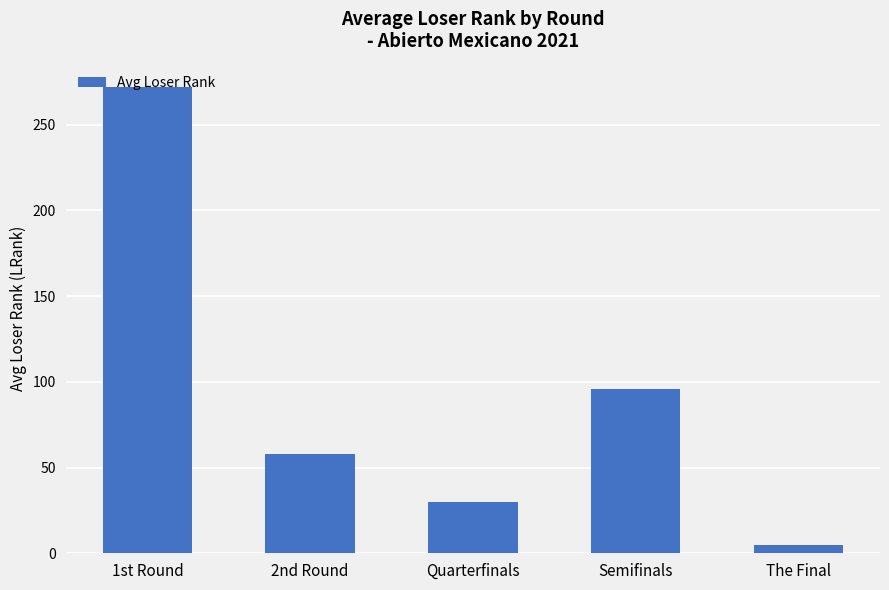

Reading left to right, transcribe all the data shown in this chart.

1st Round=271.9	2nd Round=58.1	Quarterfinals=30.0	Semifinals=95.5	The Final=5.0